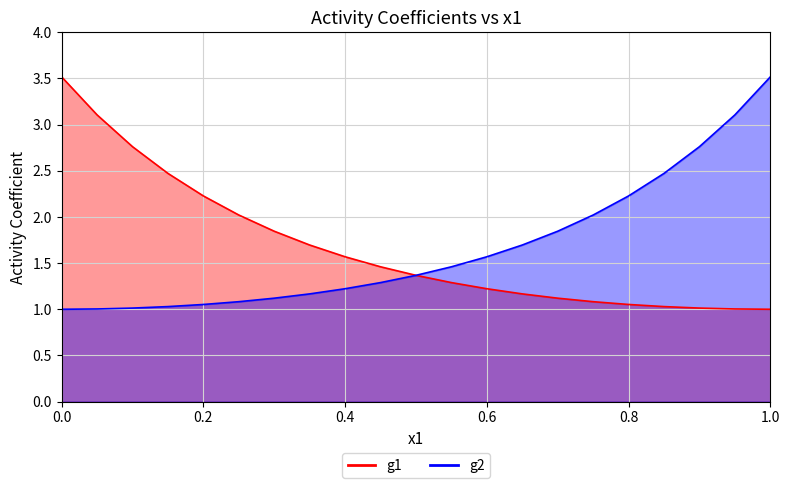

How many categories are shown in the chart?

21